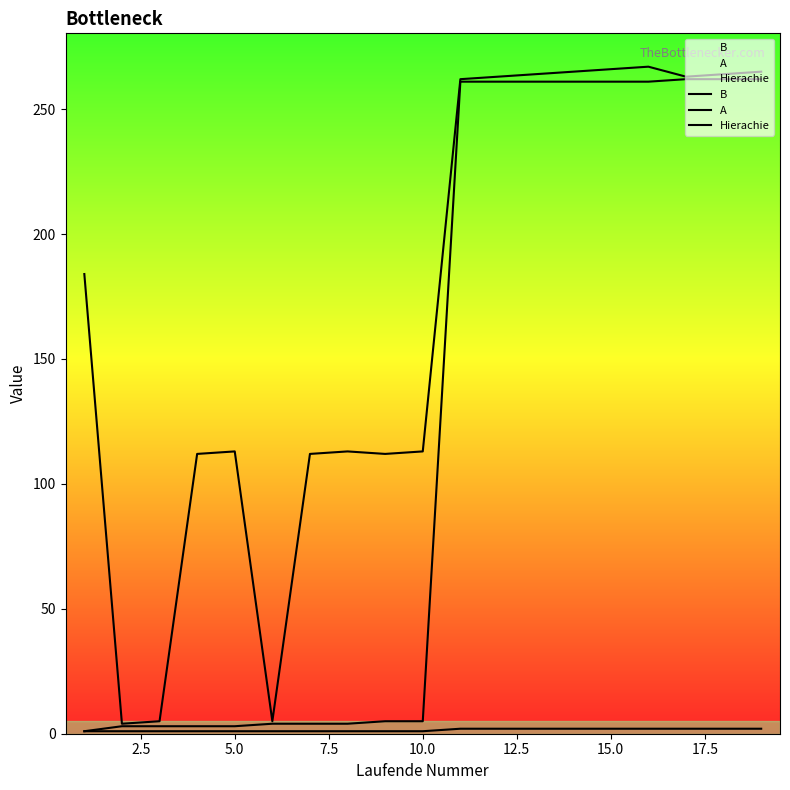

What is the sum of all Hierachie values?

28